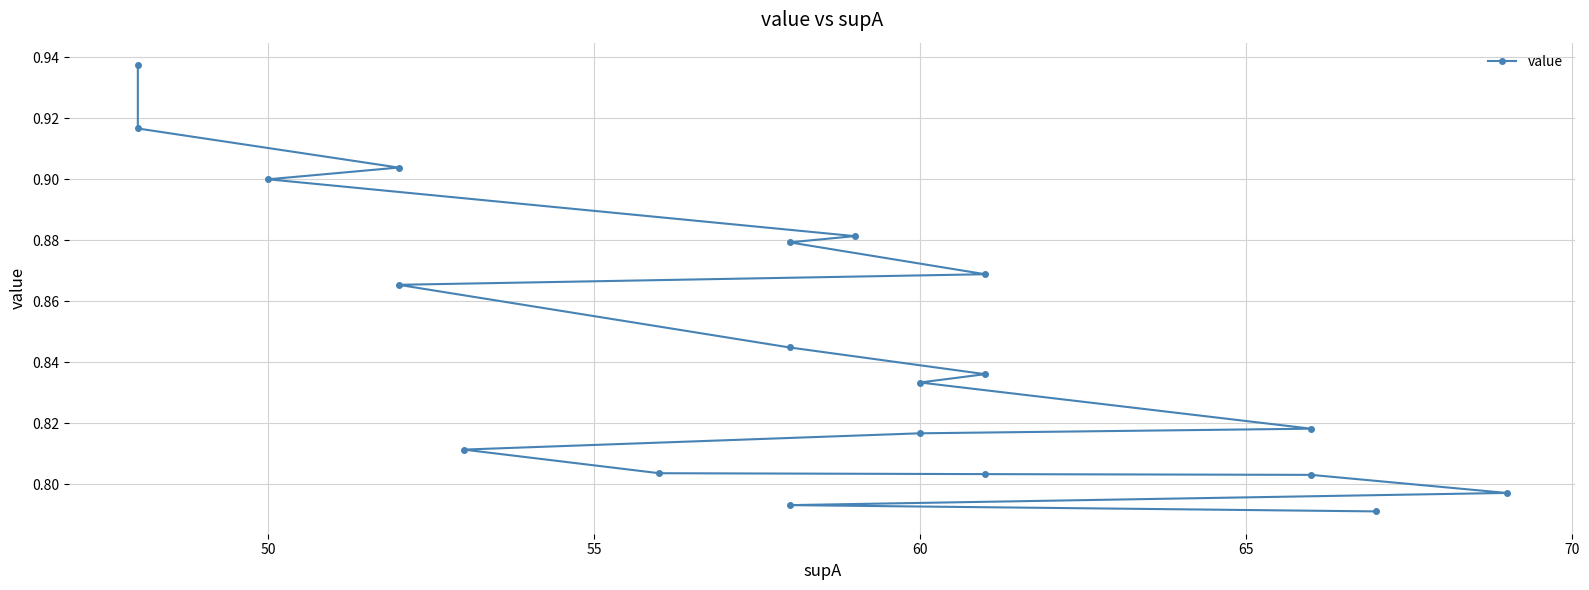

What is the maximum value shown in the chart?

0.9